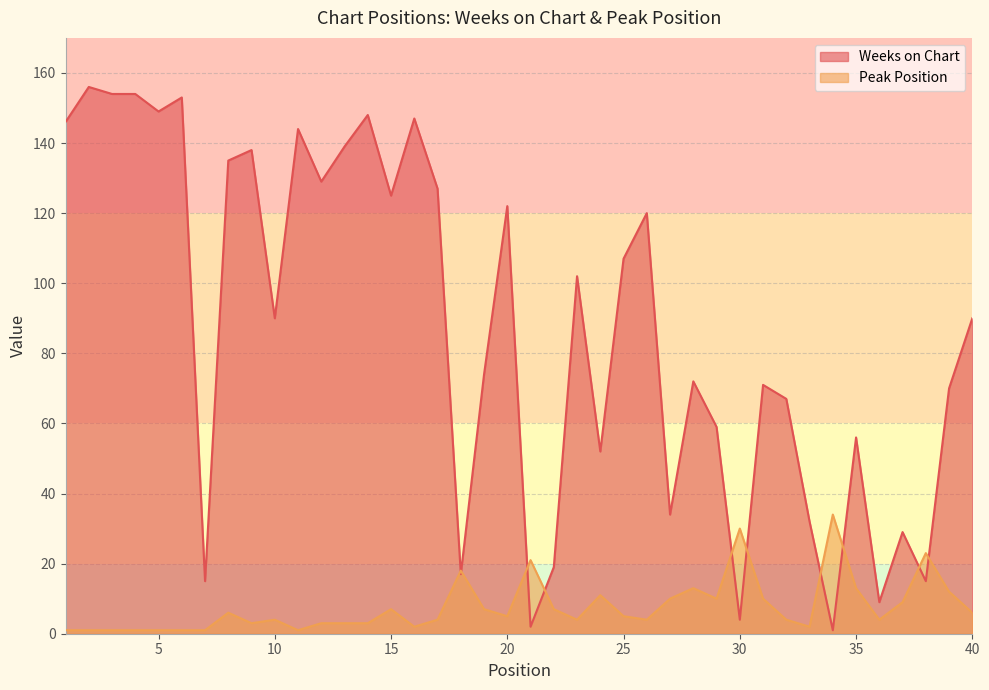

Which category has the highest value in the Weeks on Chart series?

2